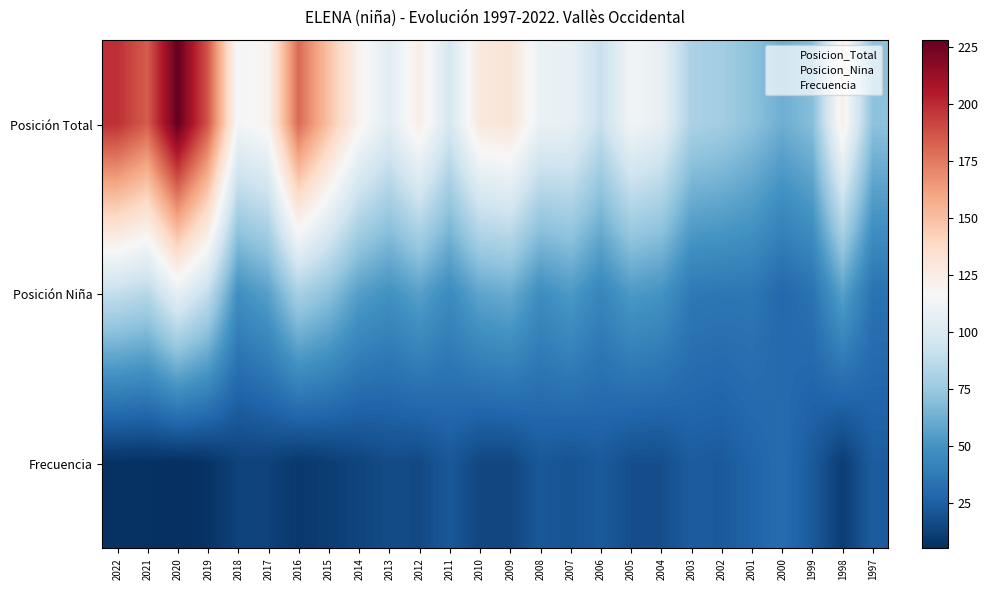

Which has a higher value, 2018 or 2008?

2018